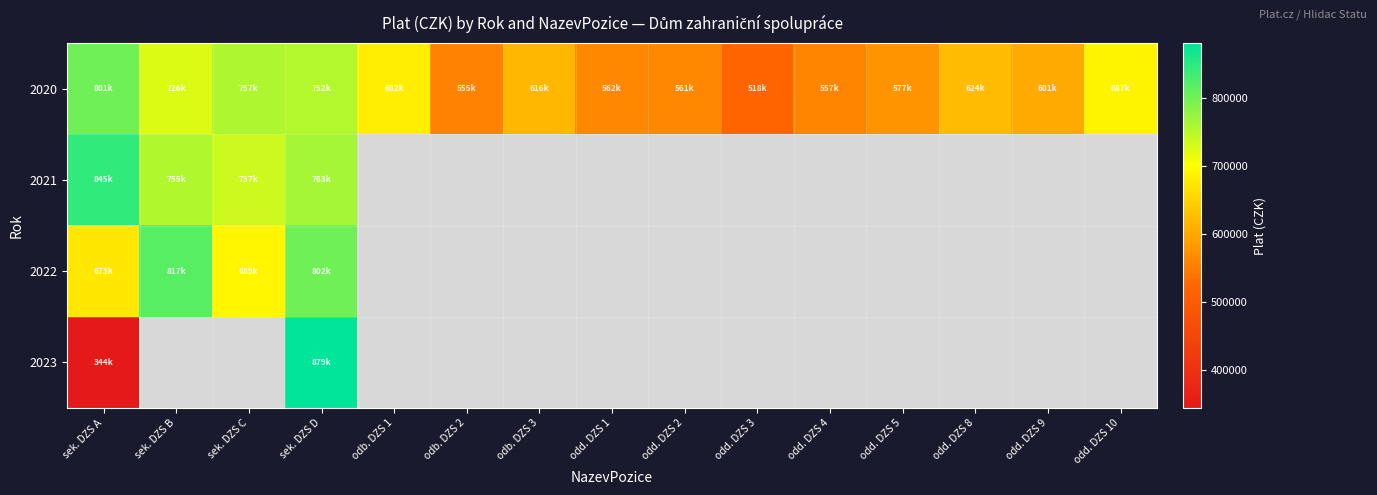

At which category is the sum across all series the highest?

sek. DZS D